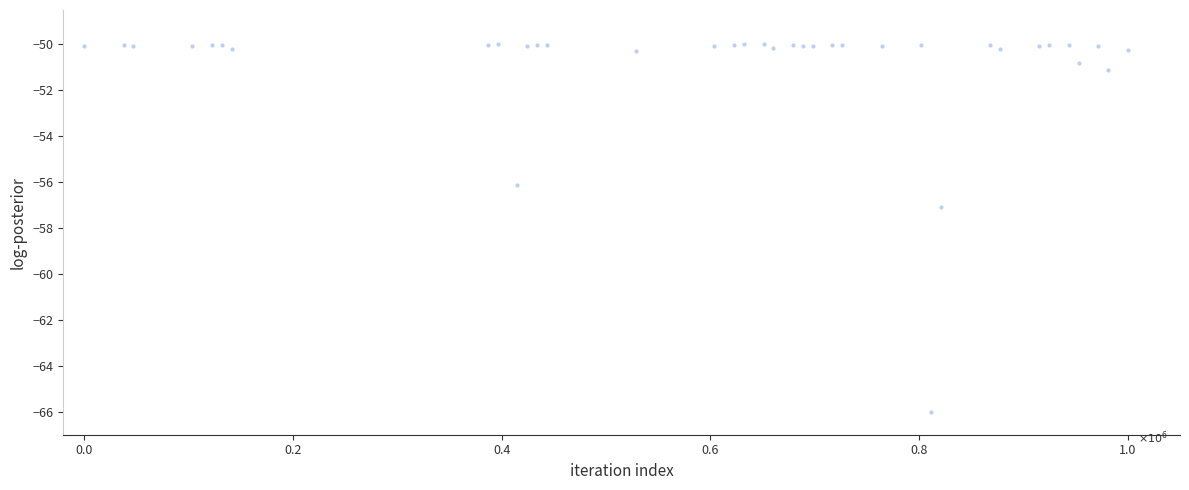

What Y value in the scatter plot is closest to -58?

-57.1